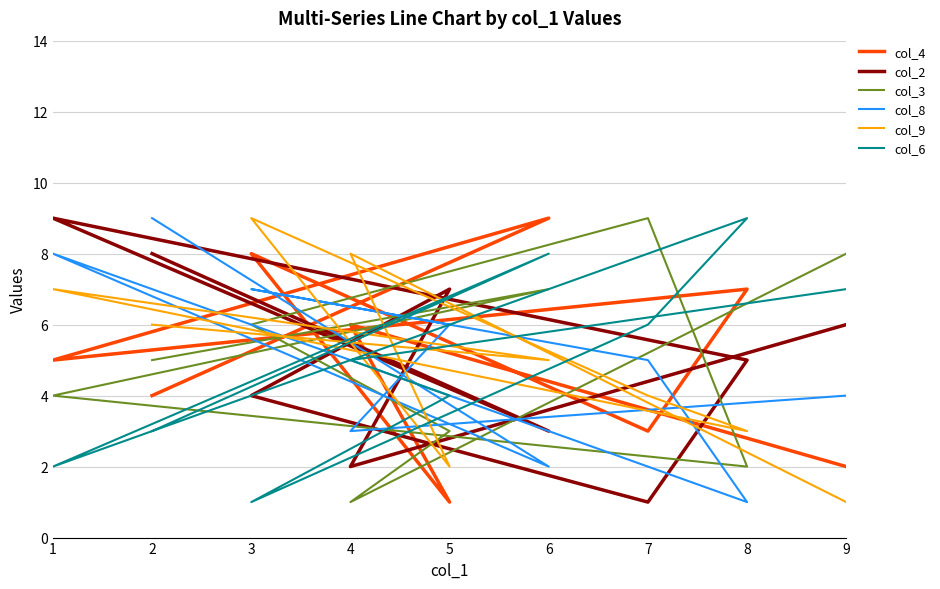

Is it true that col_2 equals 9 at 1?

True